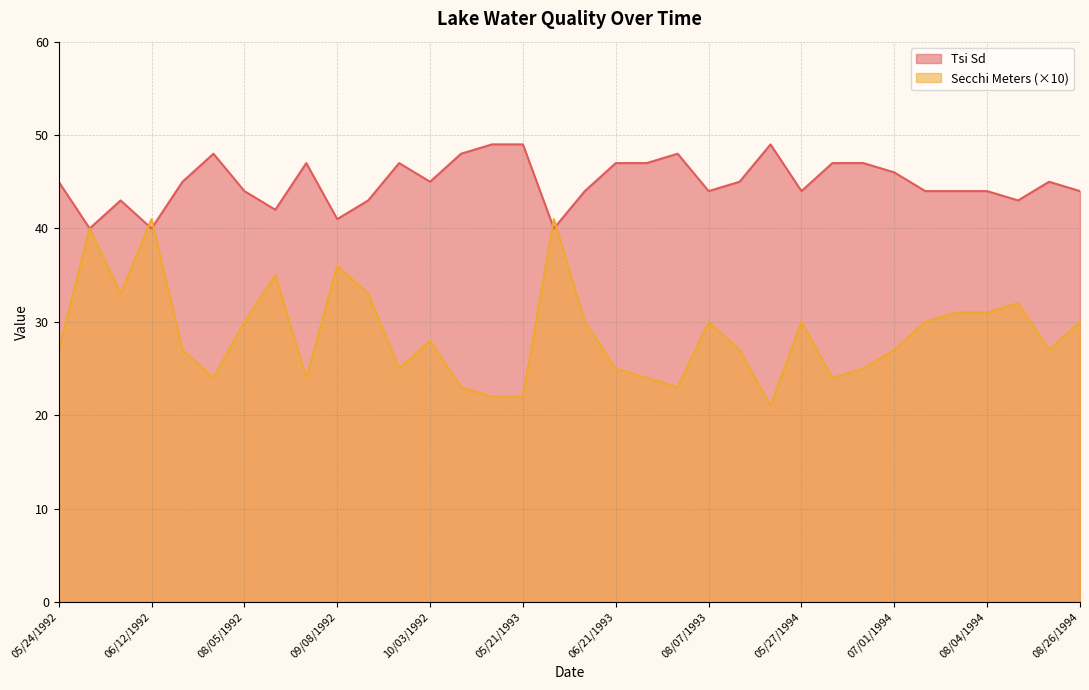

What is the sum of the Secchi Meters values at 08/05/1992 and 05/27/1994?

60